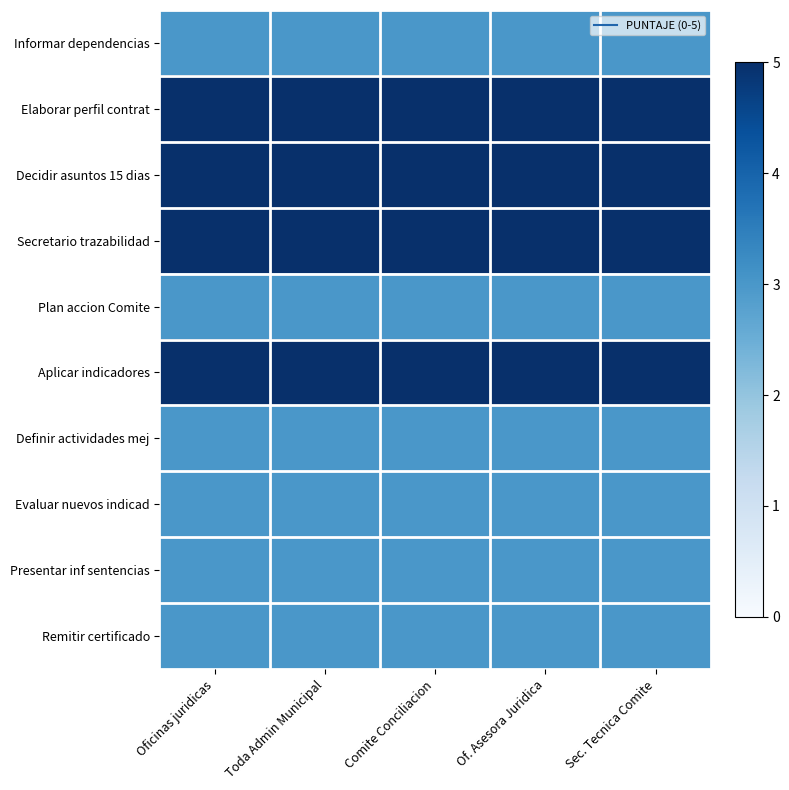

Reading right to left, list all the values displayed in this chart.

Informar dependencias: Sec. Tecnica Comite=3	Of. Asesora Juridica=3	Comite Conciliacion=3	Toda Admin Municipal=3	Oficinas juridicas=3
Elaborar perfil contrat: Sec. Tecnica Comite=5	Of. Asesora Juridica=5	Comite Conciliacion=5	Toda Admin Municipal=5	Oficinas juridicas=5
Decidir asuntos 15 dias: Sec. Tecnica Comite=5	Of. Asesora Juridica=5	Comite Conciliacion=5	Toda Admin Municipal=5	Oficinas juridicas=5
Secretario trazabilidad: Sec. Tecnica Comite=5	Of. Asesora Juridica=5	Comite Conciliacion=5	Toda Admin Municipal=5	Oficinas juridicas=5
Plan accion Comite: Sec. Tecnica Comite=3	Of. Asesora Juridica=3	Comite Conciliacion=3	Toda Admin Municipal=3	Oficinas juridicas=3
Aplicar indicadores: Sec. Tecnica Comite=5	Of. Asesora Juridica=5	Comite Conciliacion=5	Toda Admin Municipal=5	Oficinas juridicas=5
Definir actividades mej: Sec. Tecnica Comite=3	Of. Asesora Juridica=3	Comite Conciliacion=3	Toda Admin Municipal=3	Oficinas juridicas=3
Evaluar nuevos indicad: Sec. Tecnica Comite=3	Of. Asesora Juridica=3	Comite Conciliacion=3	Toda Admin Municipal=3	Oficinas juridicas=3
Presentar inf sentencias: Sec. Tecnica Comite=3	Of. Asesora Juridica=3	Comite Conciliacion=3	Toda Admin Municipal=3	Oficinas juridicas=3
Remitir certificado: Sec. Tecnica Comite=3	Of. Asesora Juridica=3	Comite Conciliacion=3	Toda Admin Municipal=3	Oficinas juridicas=3